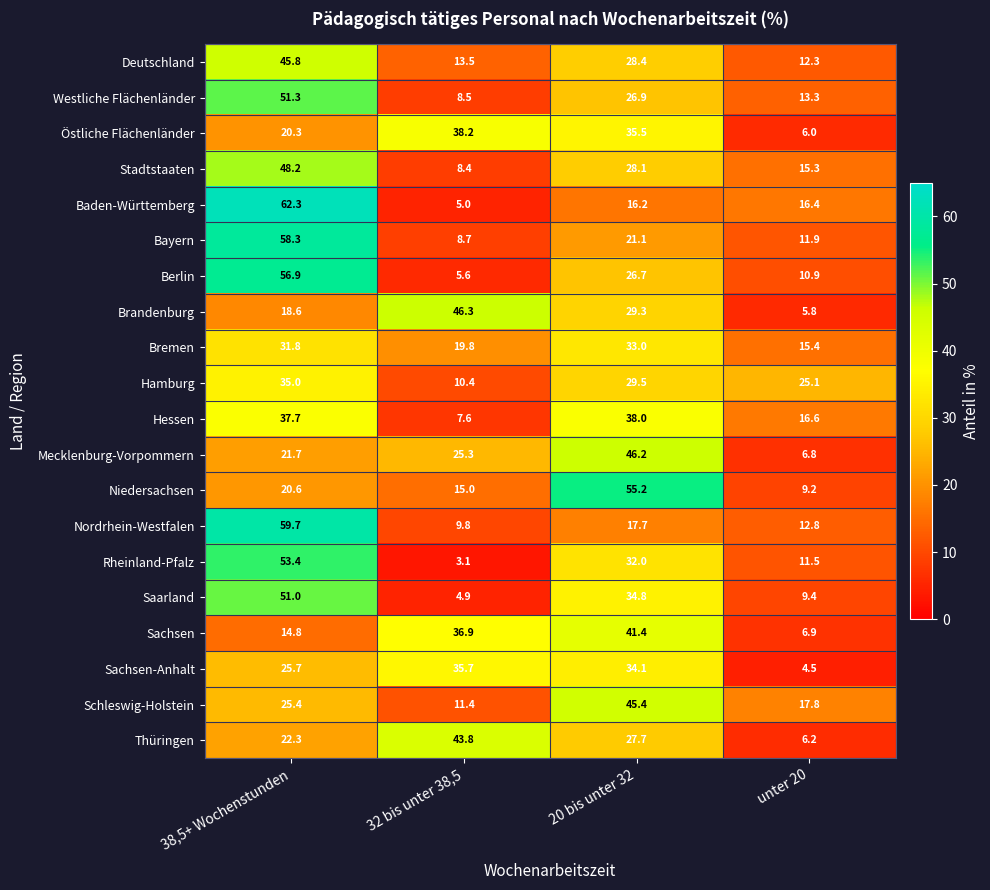

True or false: Niedersachsen has a value of 20.6 at 38,5+ Wochenstunden.

True